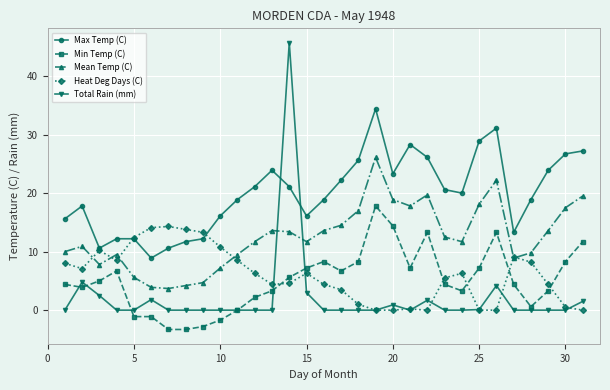

True or false: Mean Temp (C) and Total Rain (mm) cross at least once.

True